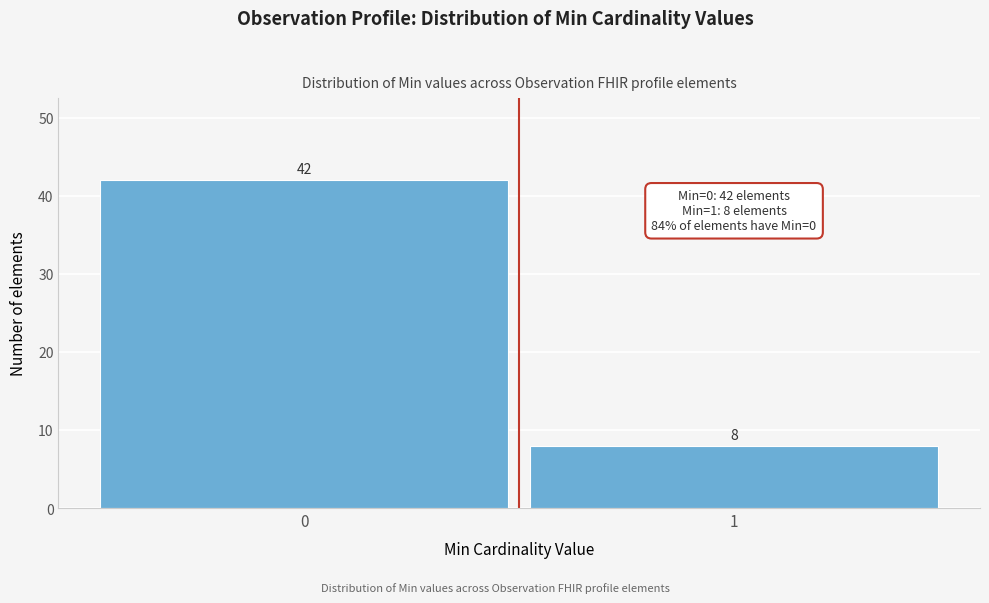

Reading left to right, transcribe all the data shown in this chart.

0=42	1=8